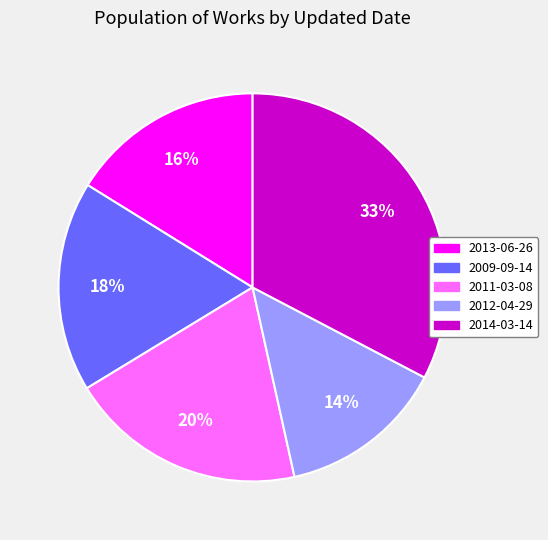

What is the largest slice in the pie chart?

2014-03-14